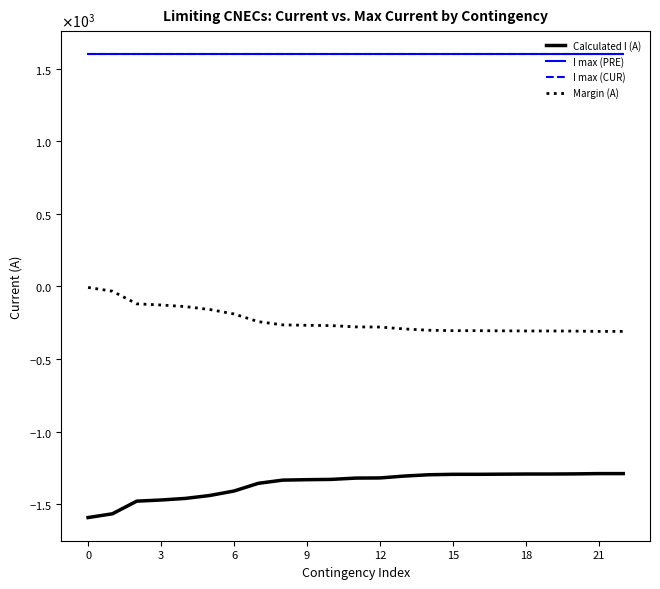

Does the chart display data point markers on the line(s)?

No